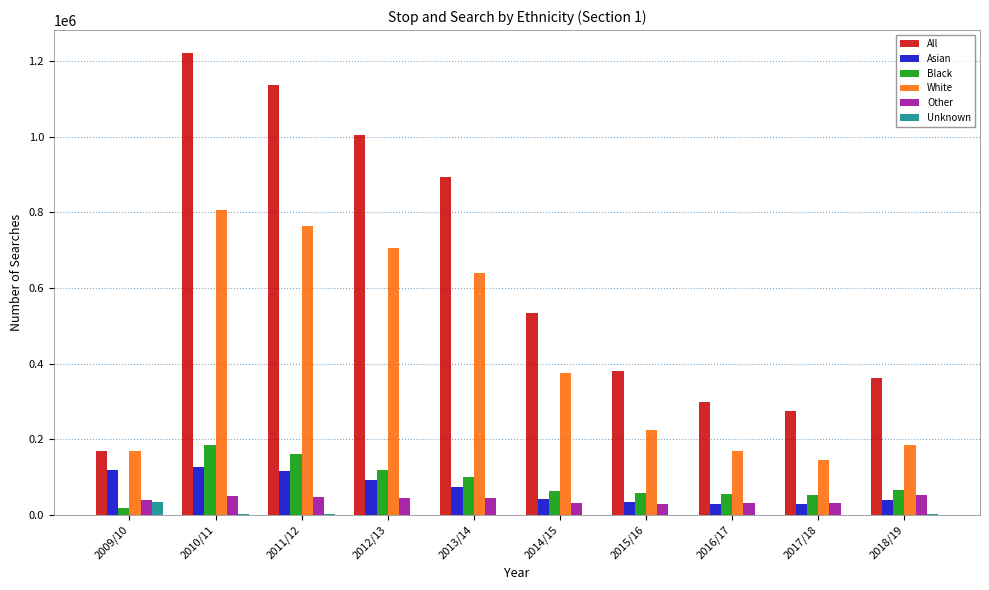

At which category does the chart reach its peak across all series?

2010/11